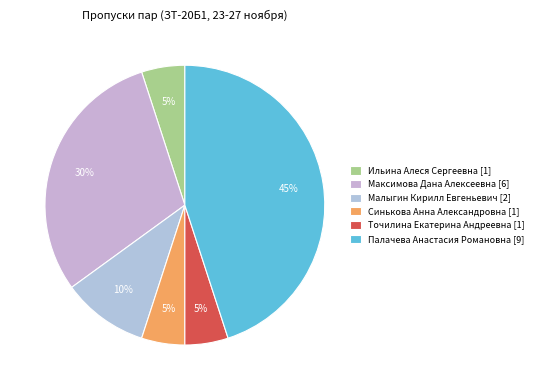

How many segments does this pie chart have?

6